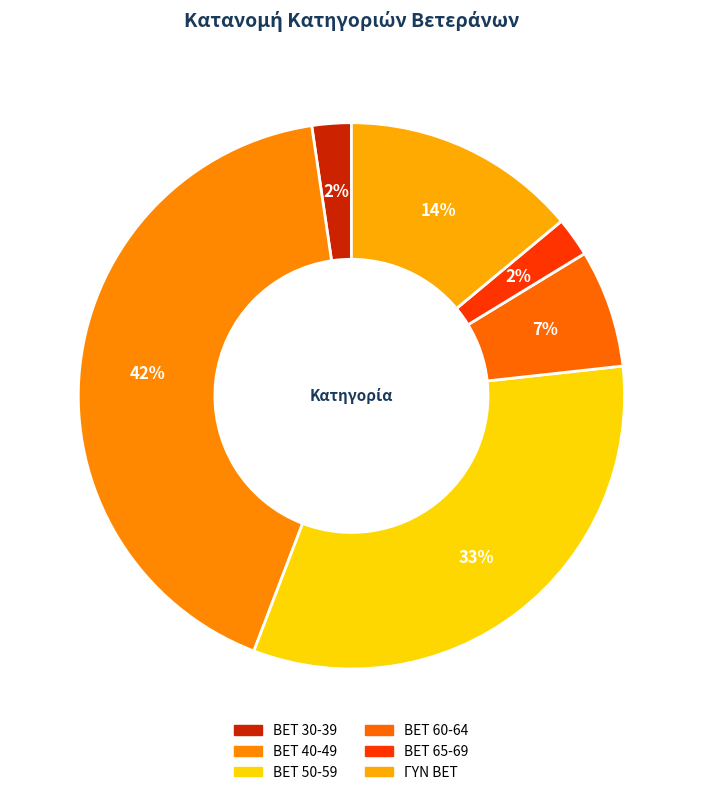

How many segments does this pie chart have?

6